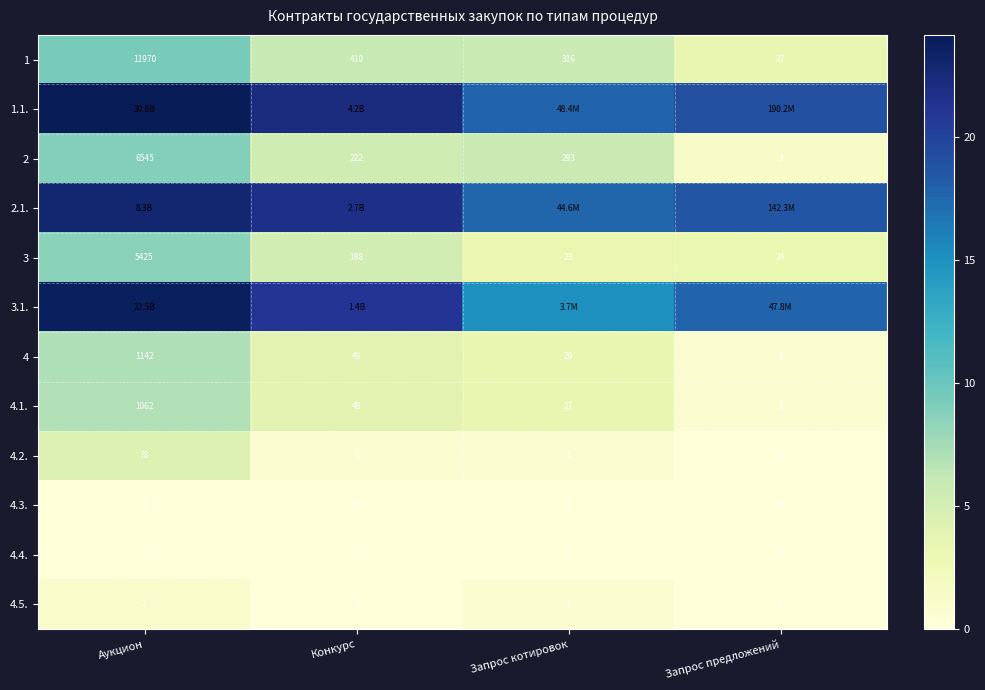

Where is 1 nearest to the value 5998?

Конкурс